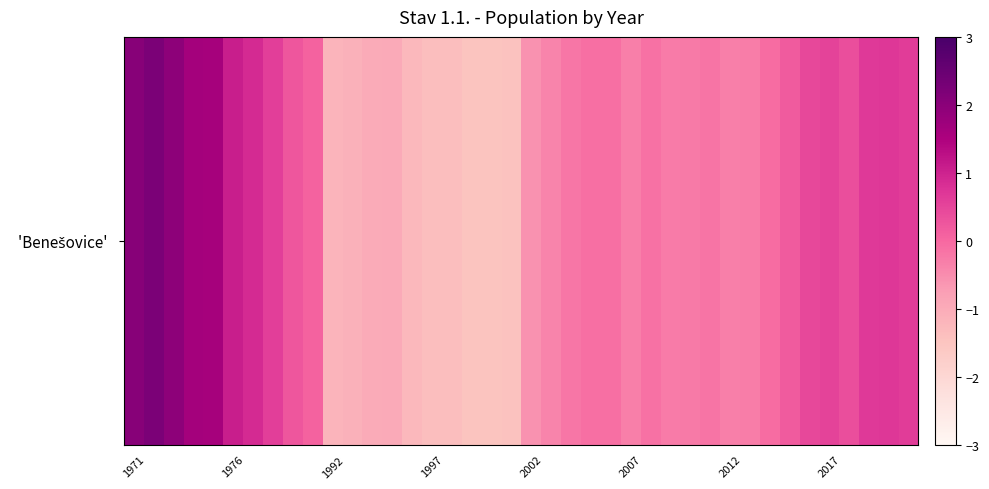

Reading left to right, extract all data points from this chart.

2.1	2.2	2.0	1.6	1.6	1.1	0.9	0.6	0.3	0.1	-1.2	-1.1	-1.0	-1.0	-1.3	-1.4	-1.4	-1.5	-1.5	-1.4	-0.6	-0.4	-0.2	-0.1	-0.1	-0.3	-0.1	-0.3	-0.2	-0.2	-0.3	-0.3	-0.1	0.2	0.4	0.5	0.4	0.7	0.7	0.6